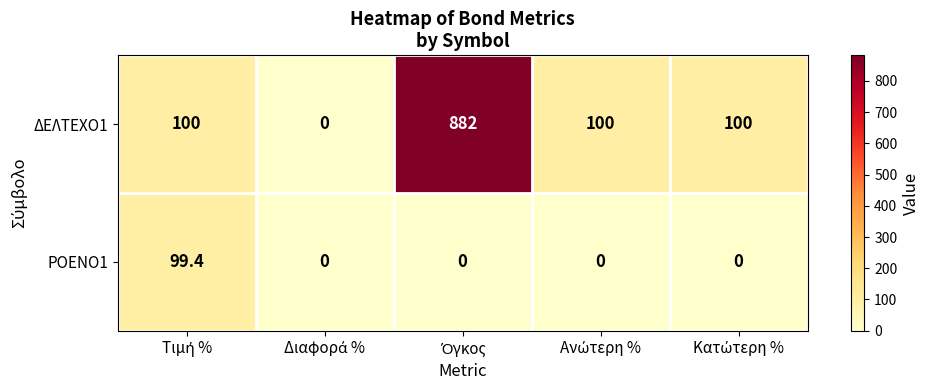

Rank the series by their average value, from lowest to highest.

ΡΟΕΝΟ1, ΔΕΛΤΕΧΟ1